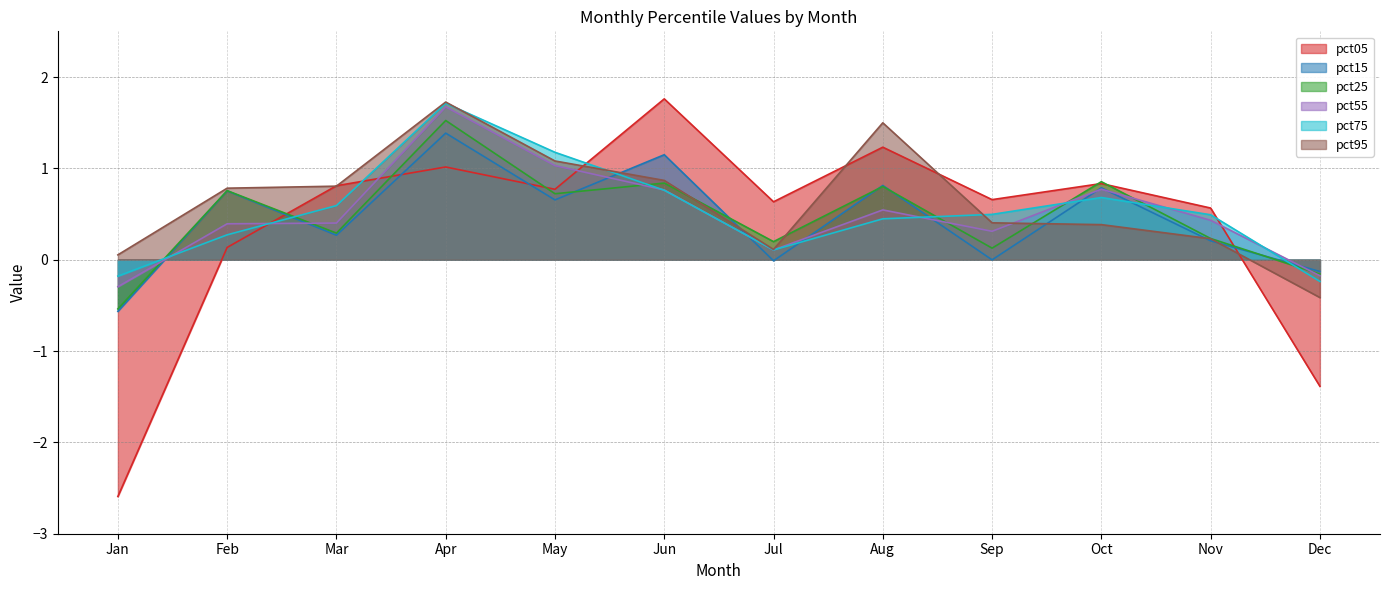

Is the value of pct25 at May greater than the value of pct55 at Aug?

Yes